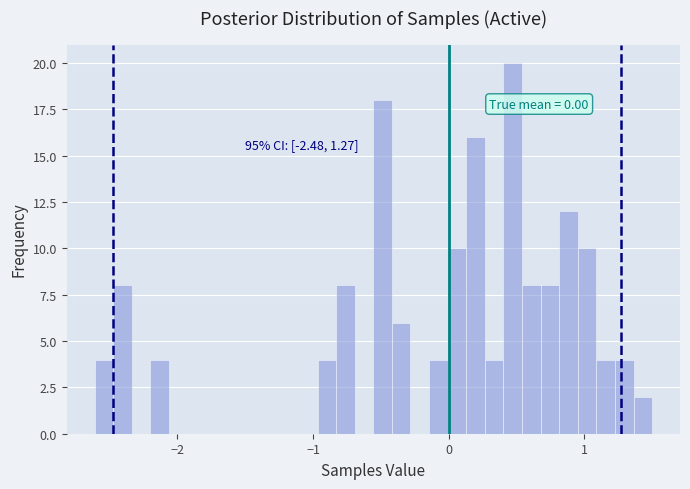

Around what value on the x-axis is the tallest bar? Give the approximate position of its centre, as read against the axis.

0.5